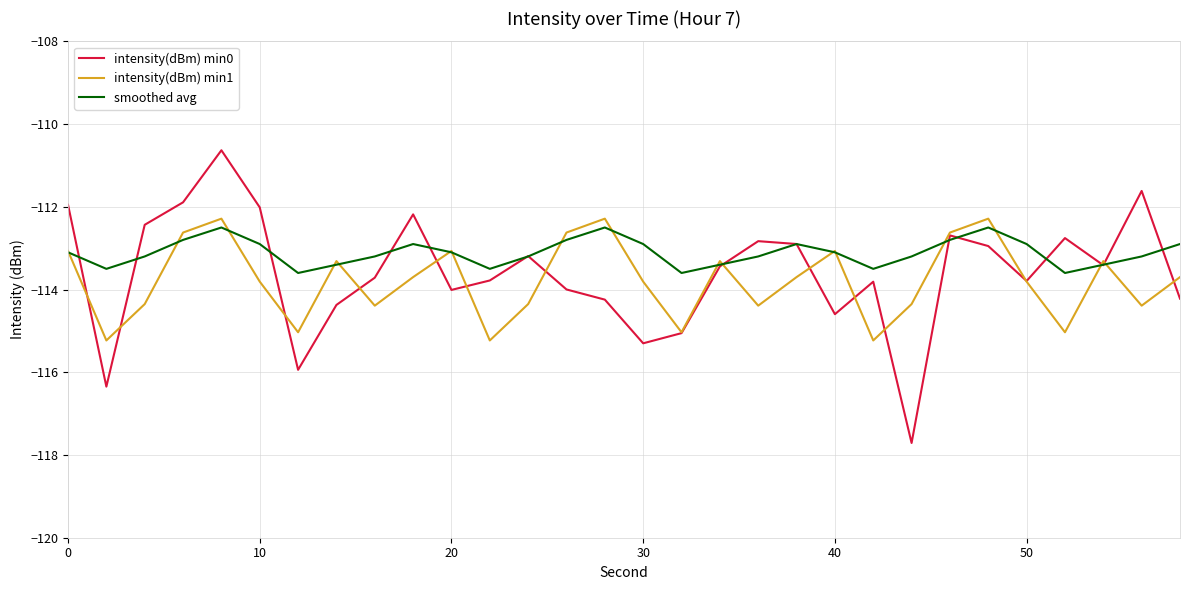

Does the chart display data point markers on the line(s)?

No